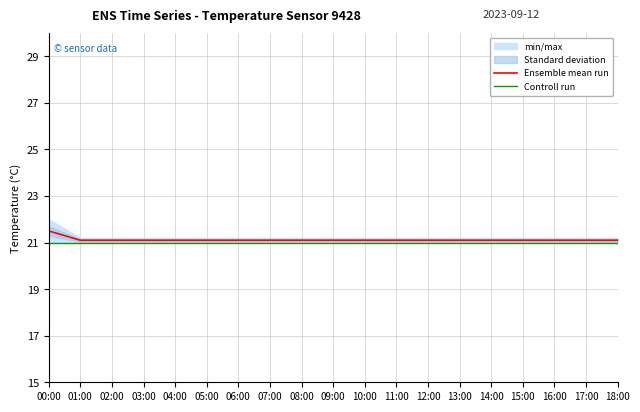

Is this an area chart (filled region under the line)?

No